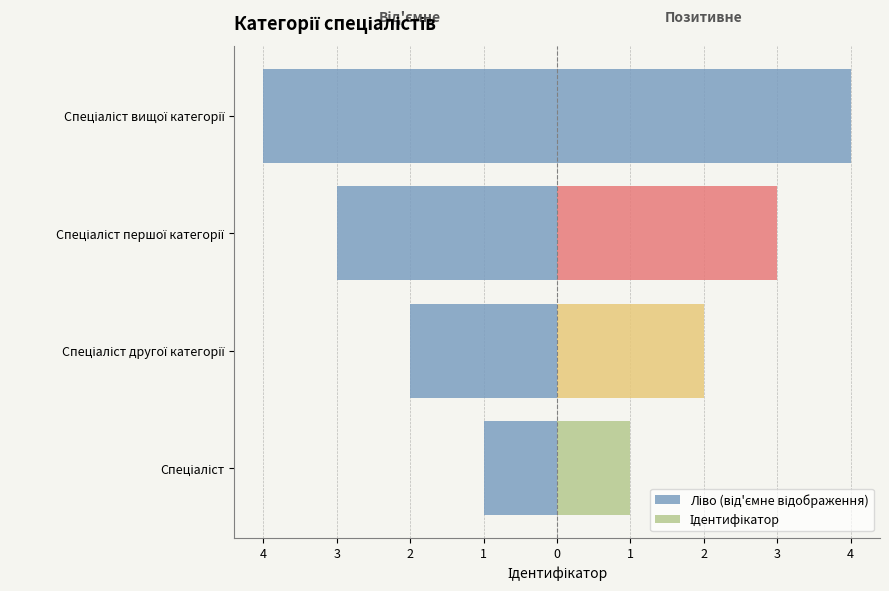

What is the value of the Ліво (від'ємне відображення) bar at the 1st from the left?

-1